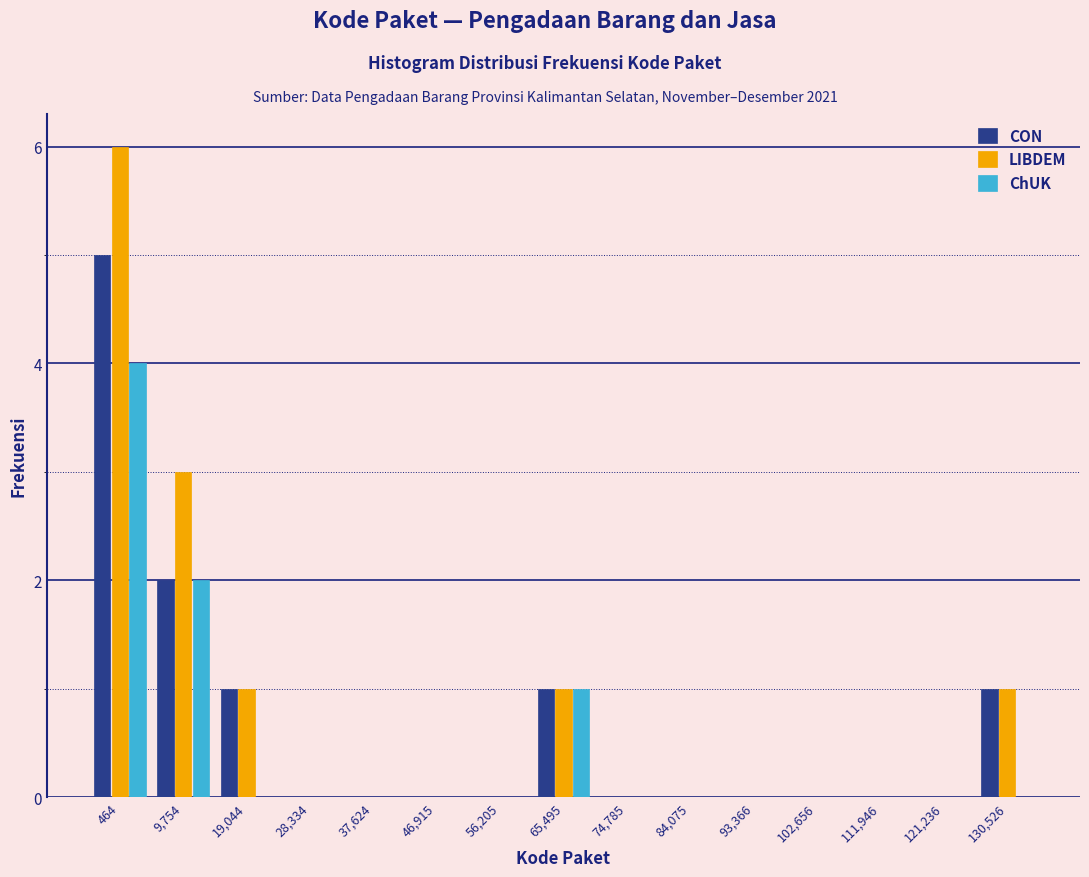

True or false: LIBDEM has a value of -3 at 84,075.

False